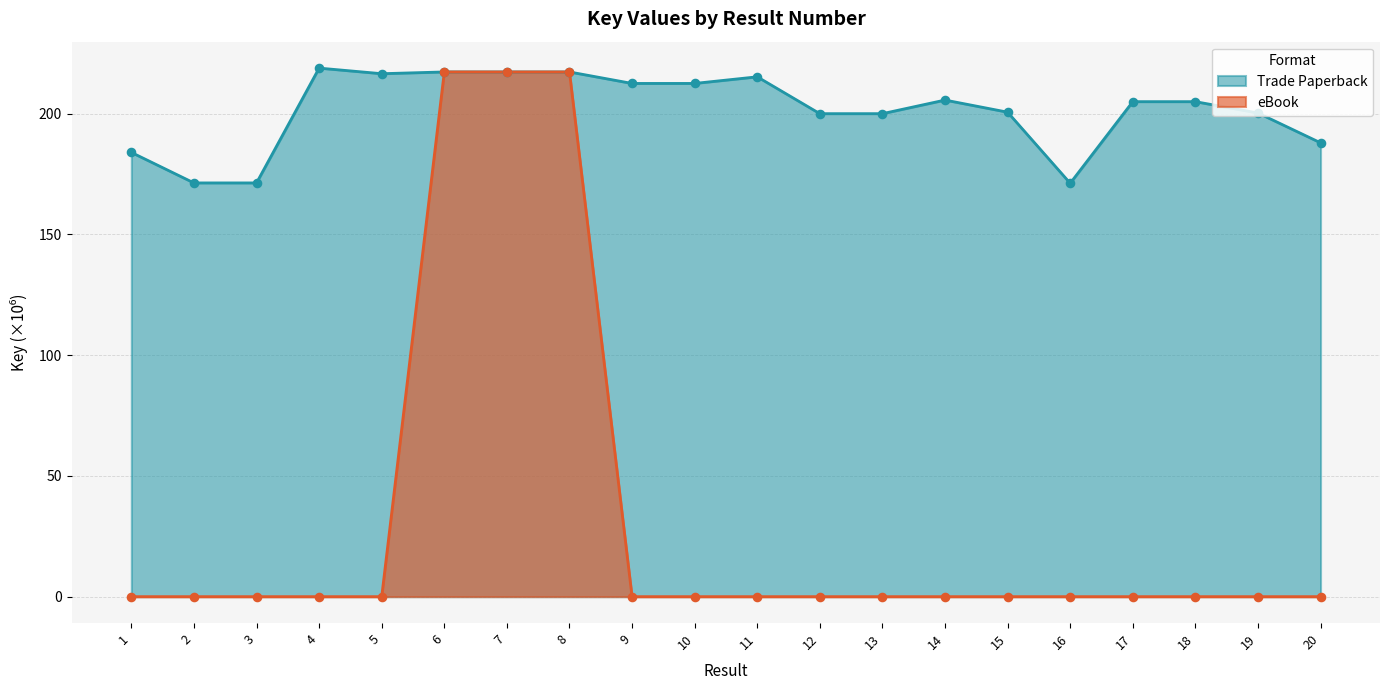

Which series has the widest spread of Y values?

eBook